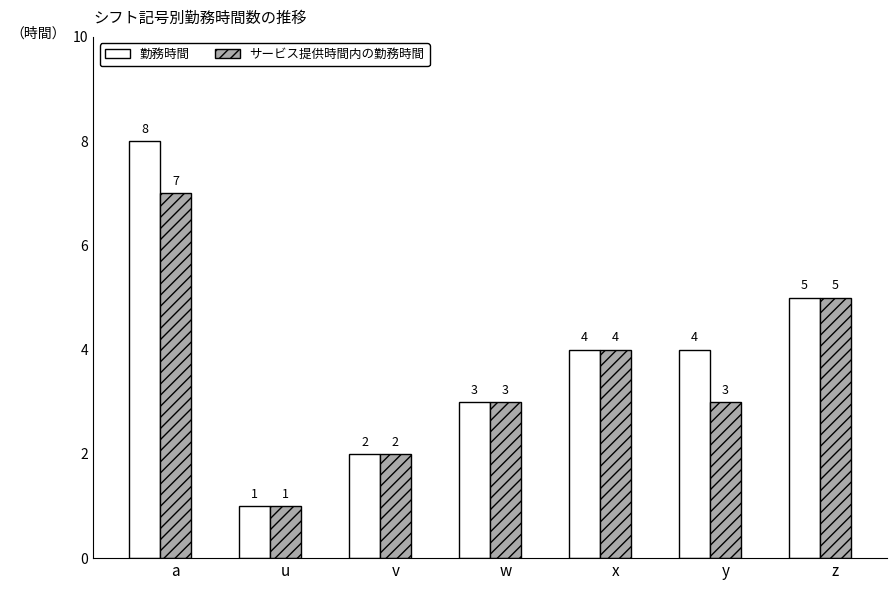

What is the difference between the maximum and minimum values in the サービス提供時間内の勤務時間 series?

6